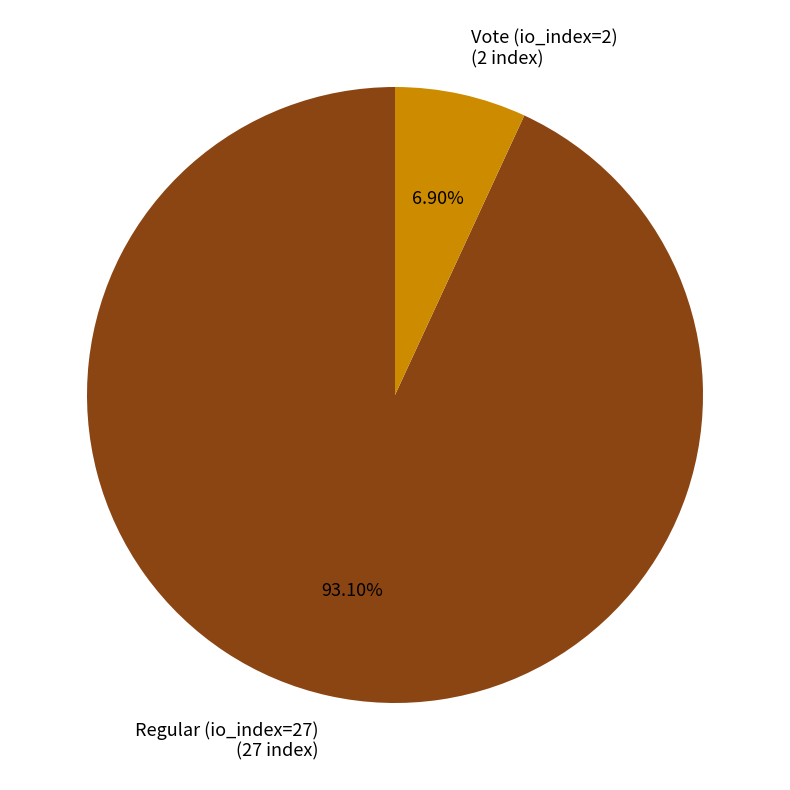

Approximately how many times larger is the value at Vote (io_index=2) compared to Regular (io_index=27)?

0.1